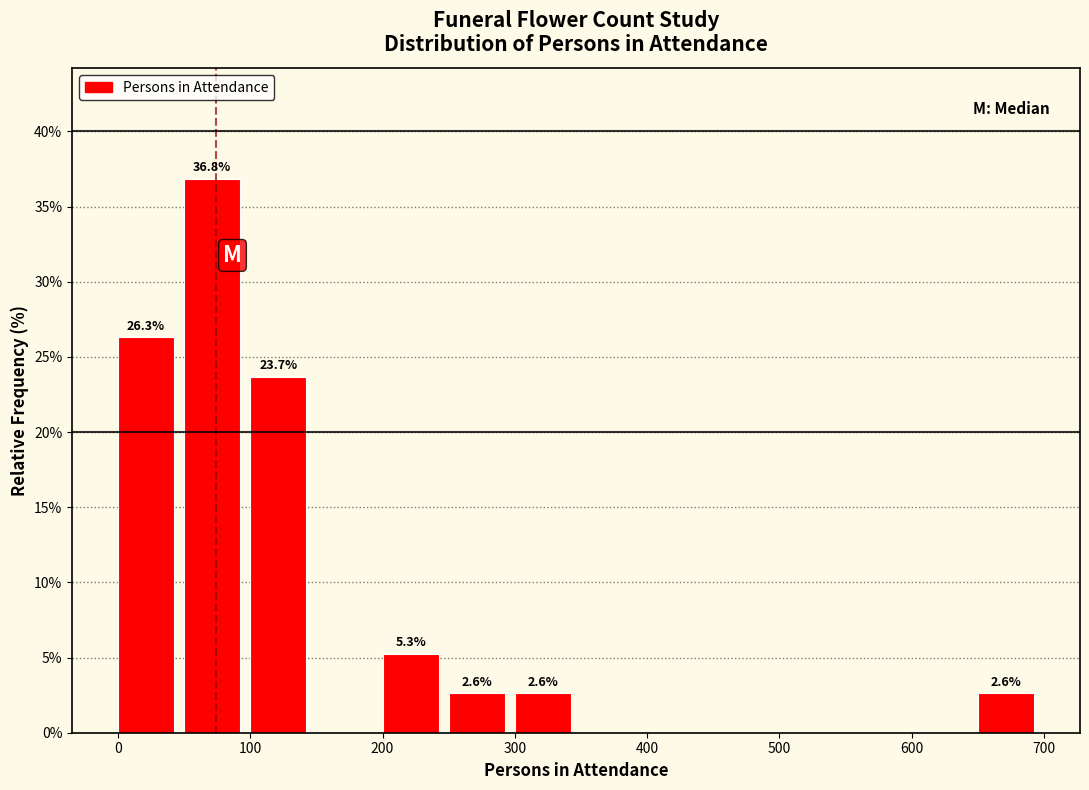

Over which range of the x-axis is the bar tallest?

50 to 100